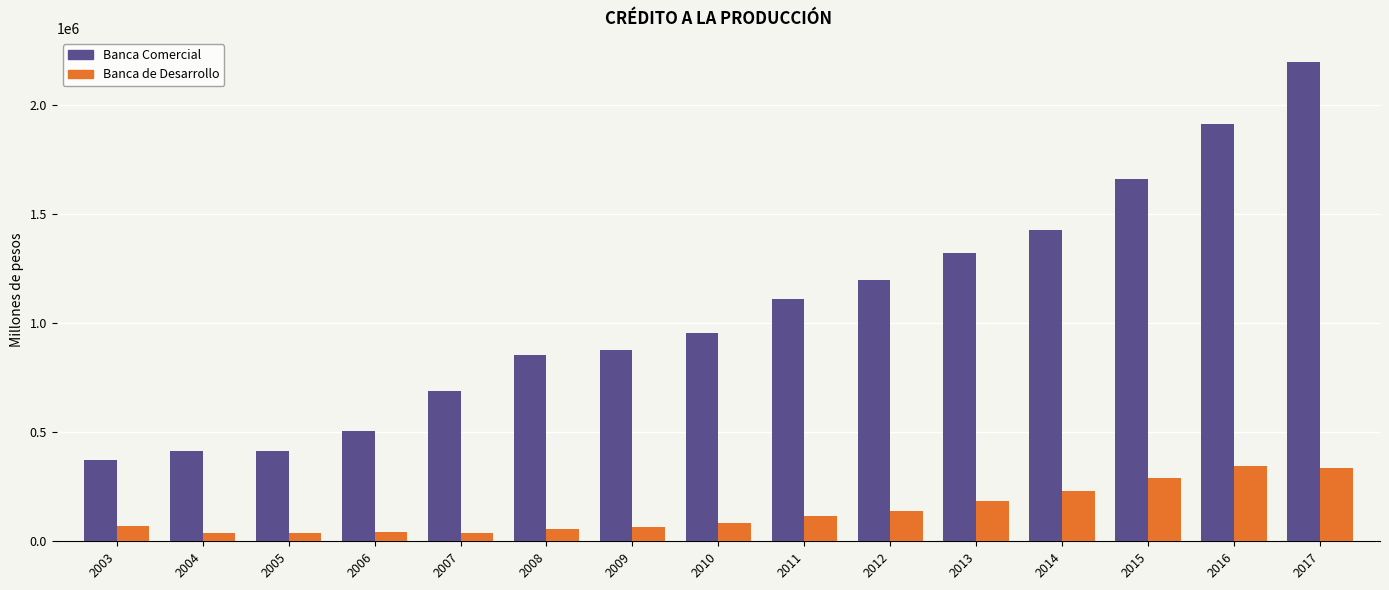

Rank the series by their average value, from lowest to highest.

Banca de Desarrollo, Banca Comercial